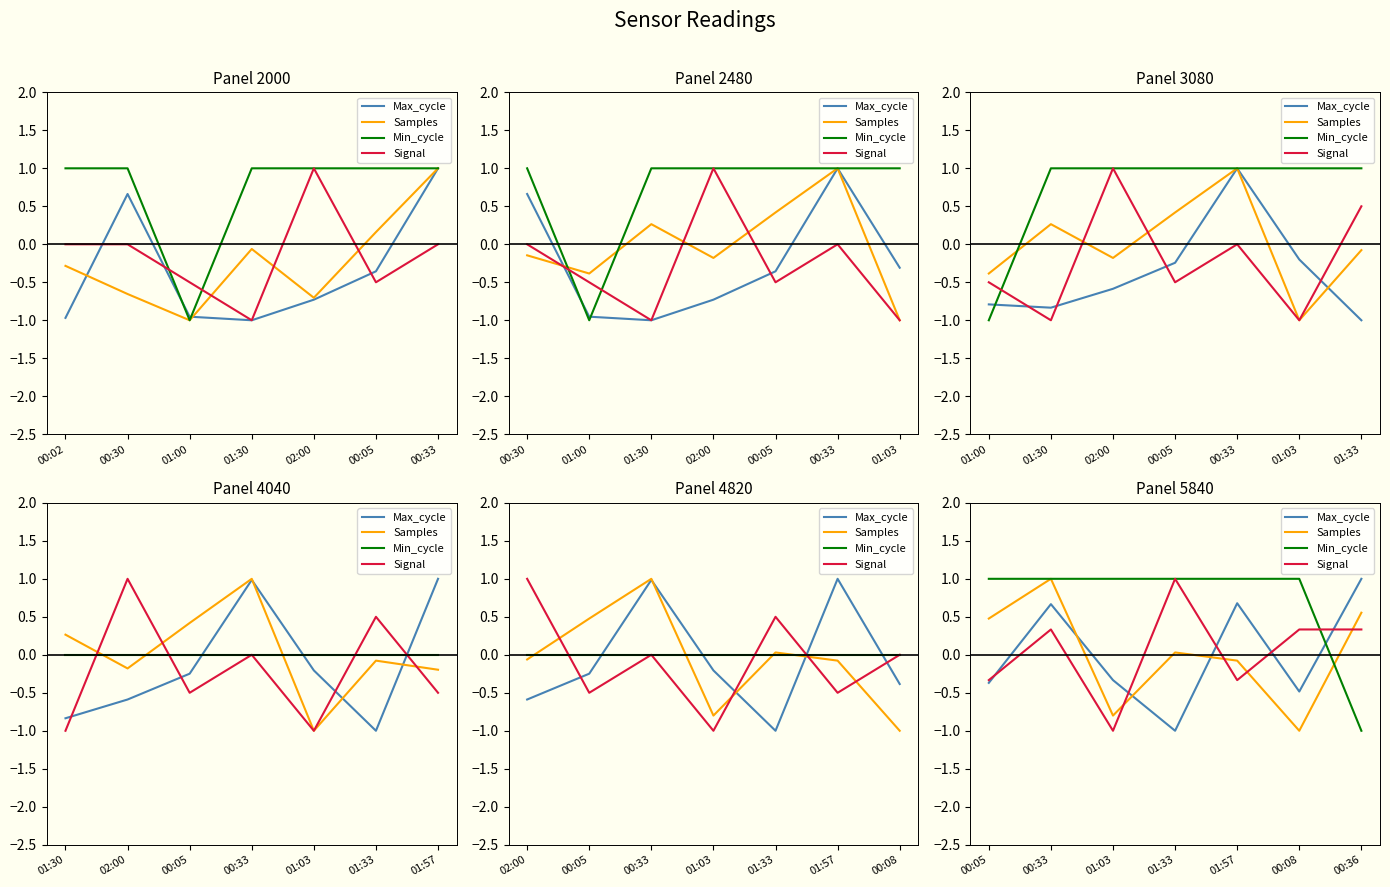

True or false: Min_cycle has a value of 0.3 at 01:57.

False